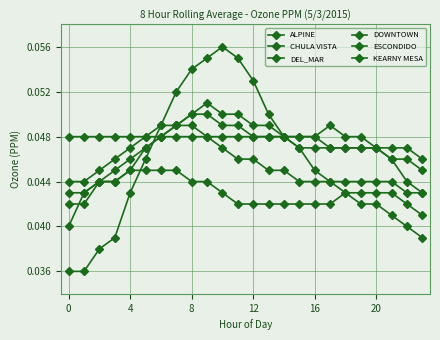

True or false: ESCONDIDO and DOWNTOWN intersect in this chart.

False